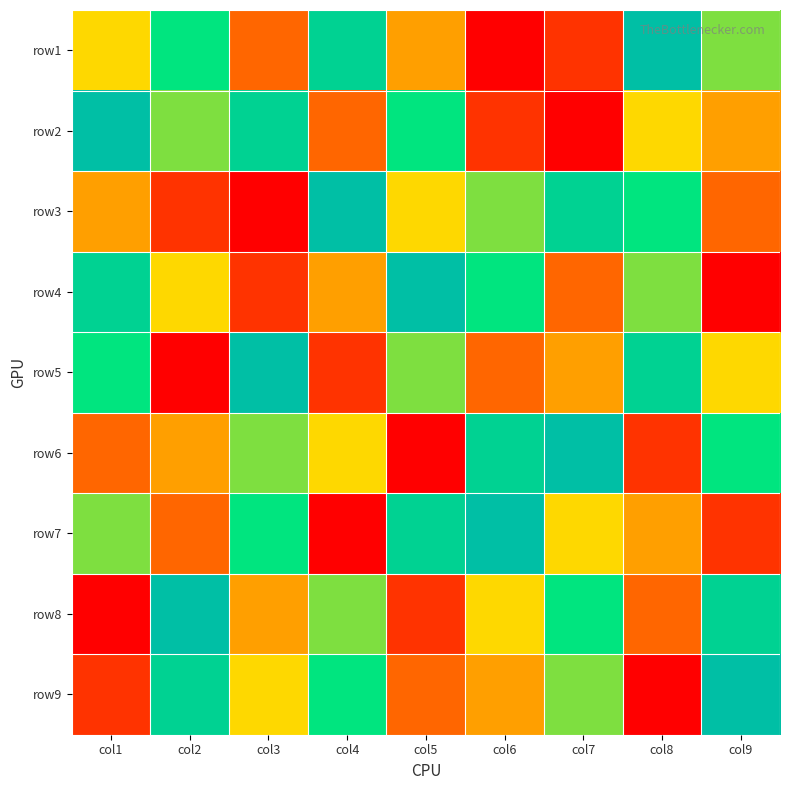

Reading left to right, what are all the values shown in this chart?

row1: col1=5	col2=7	col3=3	col4=8	col5=4	col6=1	col7=2	col8=9	col9=6
row2: col1=9	col2=6	col3=8	col4=3	col5=7	col6=2	col7=1	col8=5	col9=4
row3: col1=4	col2=2	col3=1	col4=9	col5=5	col6=6	col7=8	col8=7	col9=3
row4: col1=8	col2=5	col3=2	col4=4	col5=9	col6=7	col7=3	col8=6	col9=1
row5: col1=7	col2=1	col3=9	col4=2	col5=6	col6=3	col7=4	col8=8	col9=5
row6: col1=3	col2=4	col3=6	col4=5	col5=1	col6=8	col7=9	col8=2	col9=7
row7: col1=6	col2=3	col3=7	col4=1	col5=8	col6=9	col7=5	col8=4	col9=2
row8: col1=1	col2=9	col3=4	col4=6	col5=2	col6=5	col7=7	col8=3	col9=8
row9: col1=2	col2=8	col3=5	col4=7	col5=3	col6=4	col7=6	col8=1	col9=9